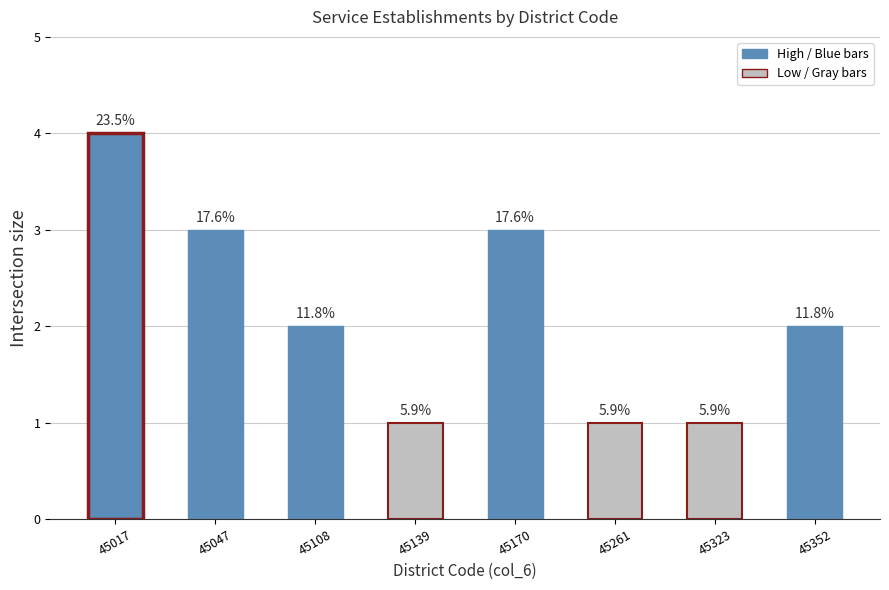

Are the bars horizontal?

No